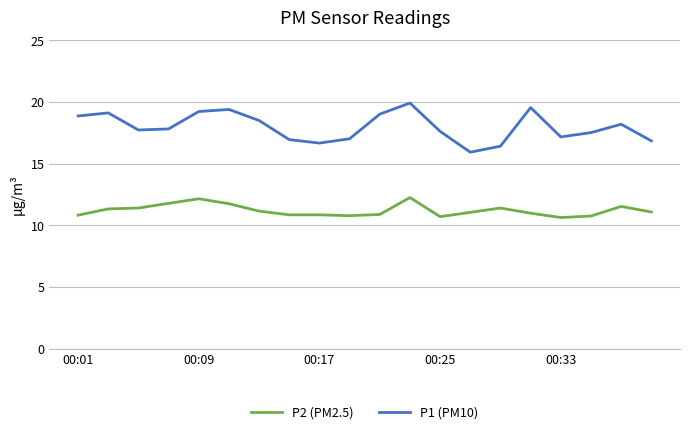

List the series in order of their overall mean, lowest first.

P2 (PM2.5), P1 (PM10)